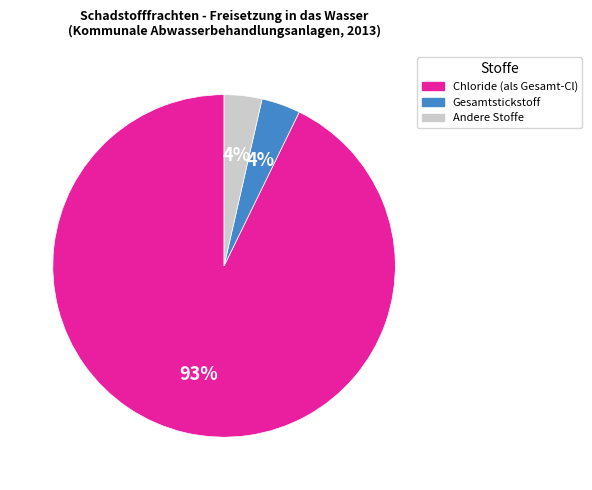

To the nearest percent, what is the average slice percentage?

33%